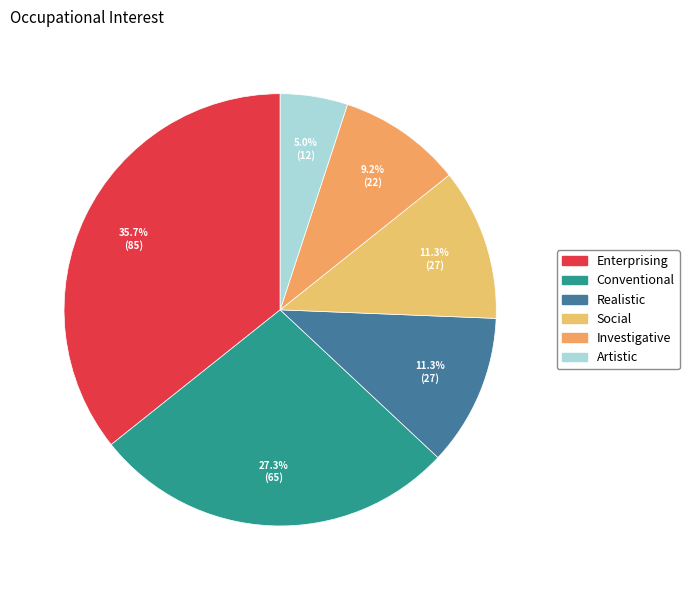

Is Realistic the majority of the pie?

No